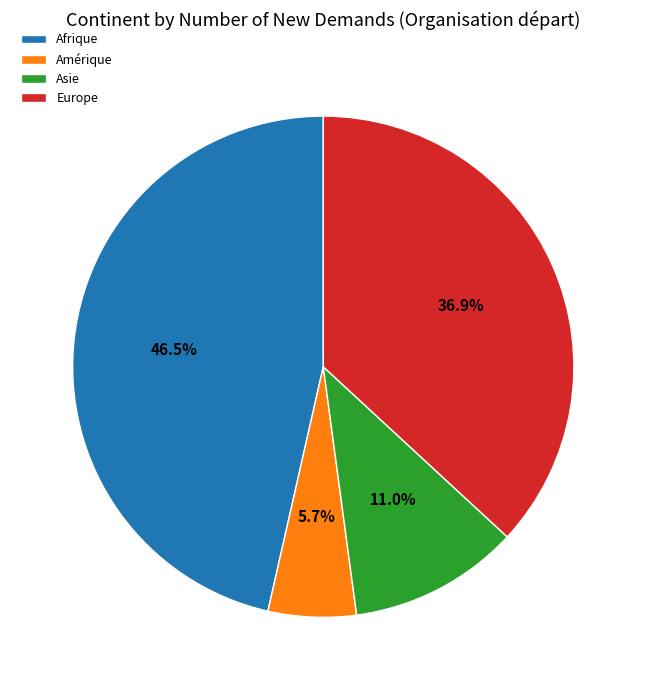

Count the number of slices in the pie.

4